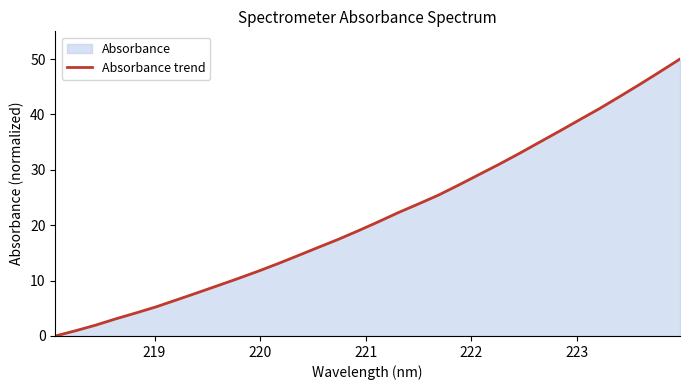

How many values are above zero?

31